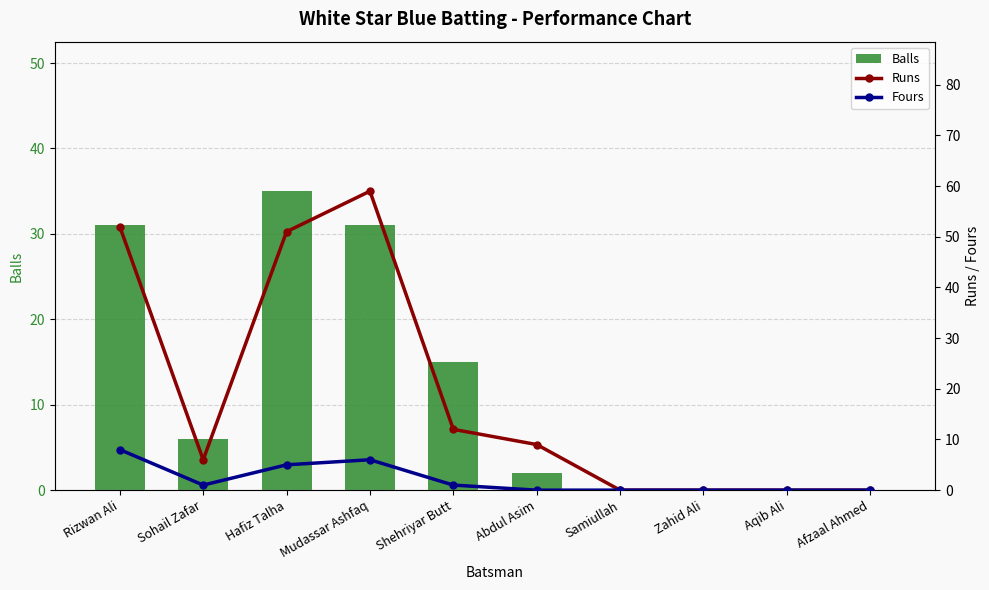

What is the label of the 9th bar from the right?

Sohail Zafar